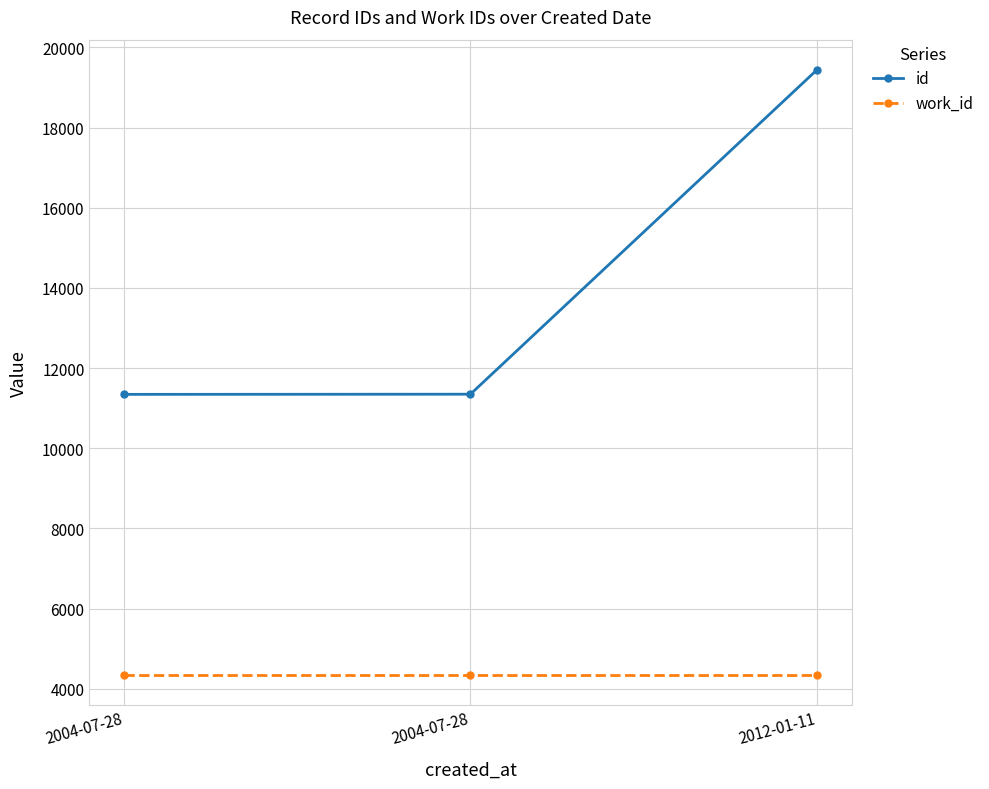

Does the chart have visible grid lines?

Yes